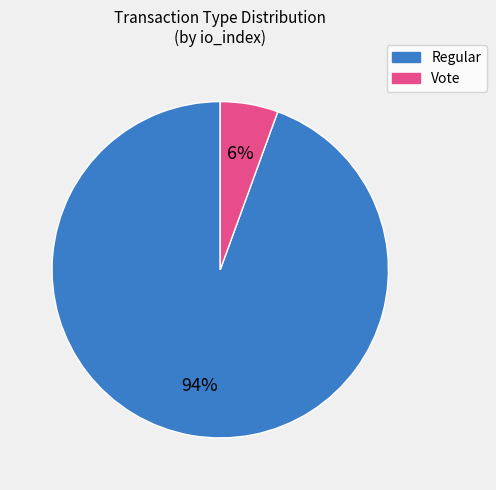

To the nearest percent, what percentage of the pie is Vote?

6%